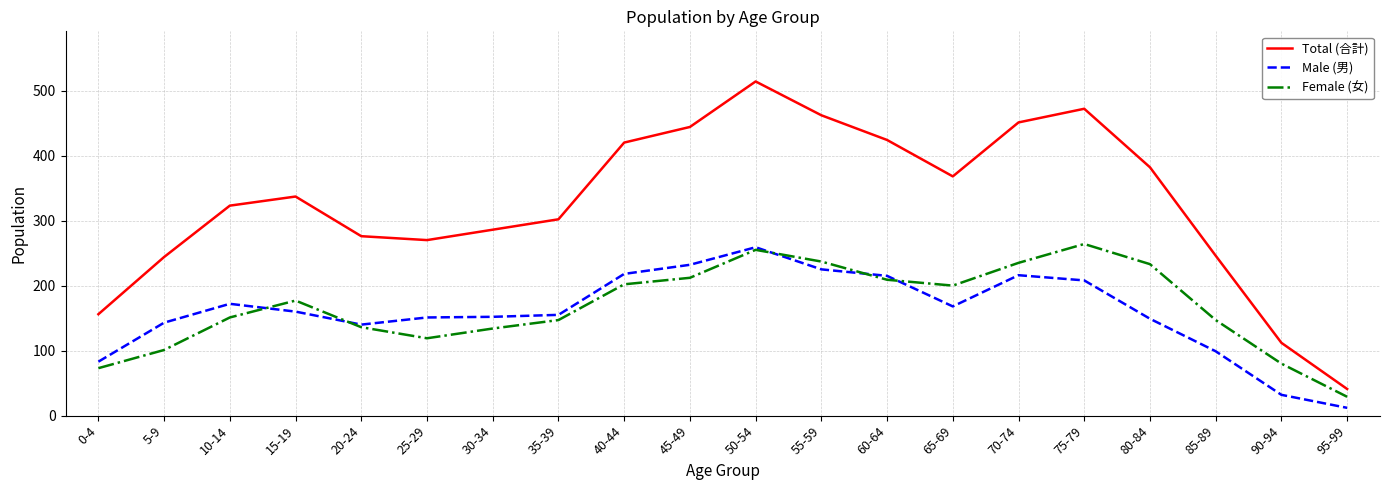

Is the value of Female (女) at 95-99 greater than the value of Male (男) at 40-44?

No